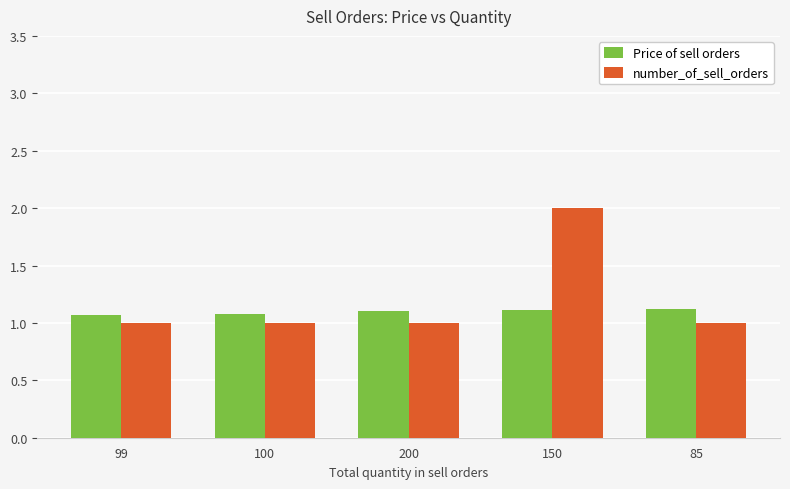

What is the sum of all number_of_sell_orders values?

6.0